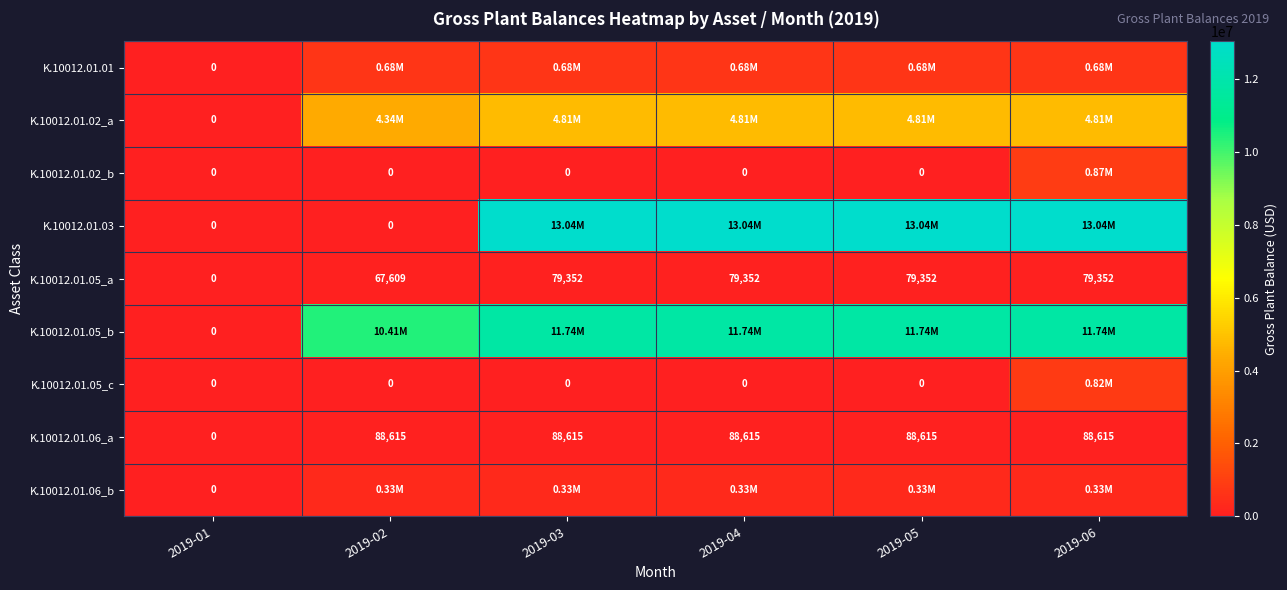

At which category is the sum across all series the highest?

2019-06